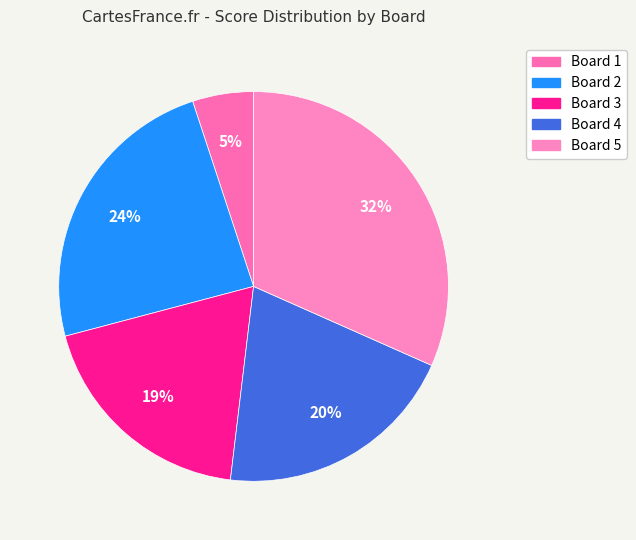

Does any single category account for the majority?

No